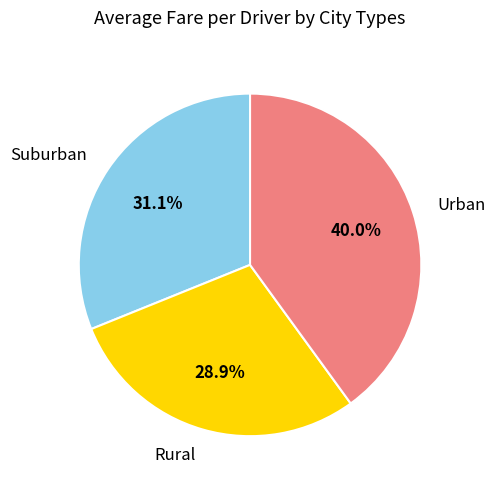

What percentage is NOT represented by Rural?

71.1%